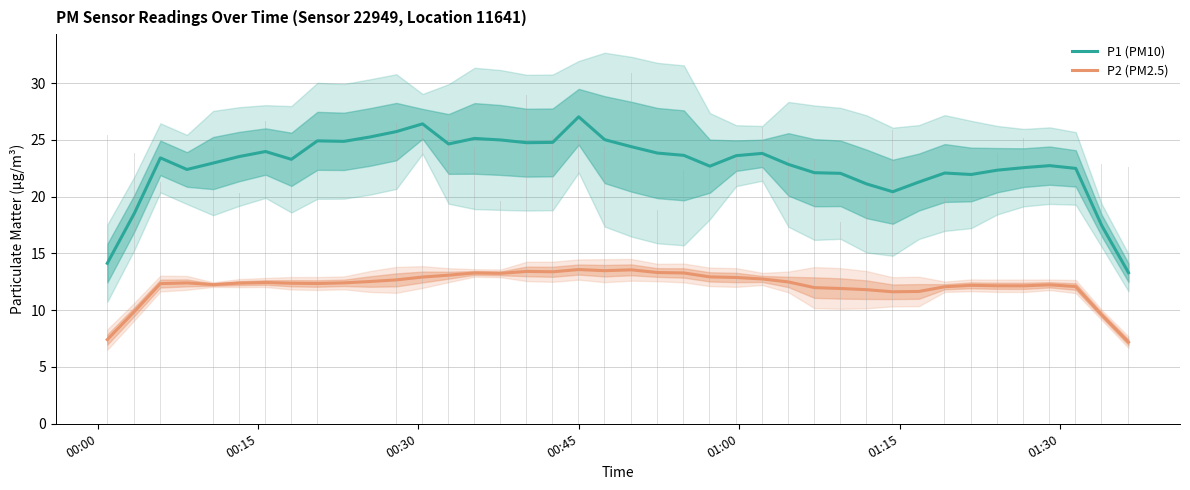

What is the average value of the P2 (PM2.5) series?

12.2